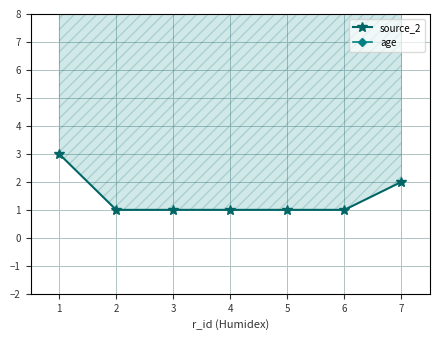

Between 1 and 7, which series saw the biggest shift?

source_2